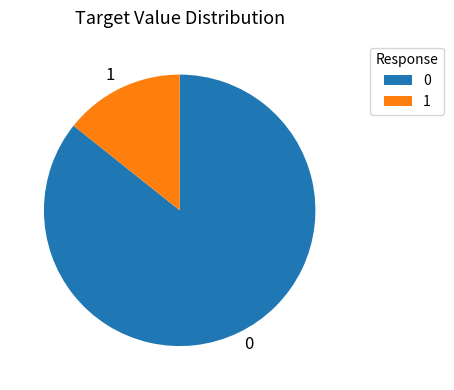

How many slices are in this pie chart?

2